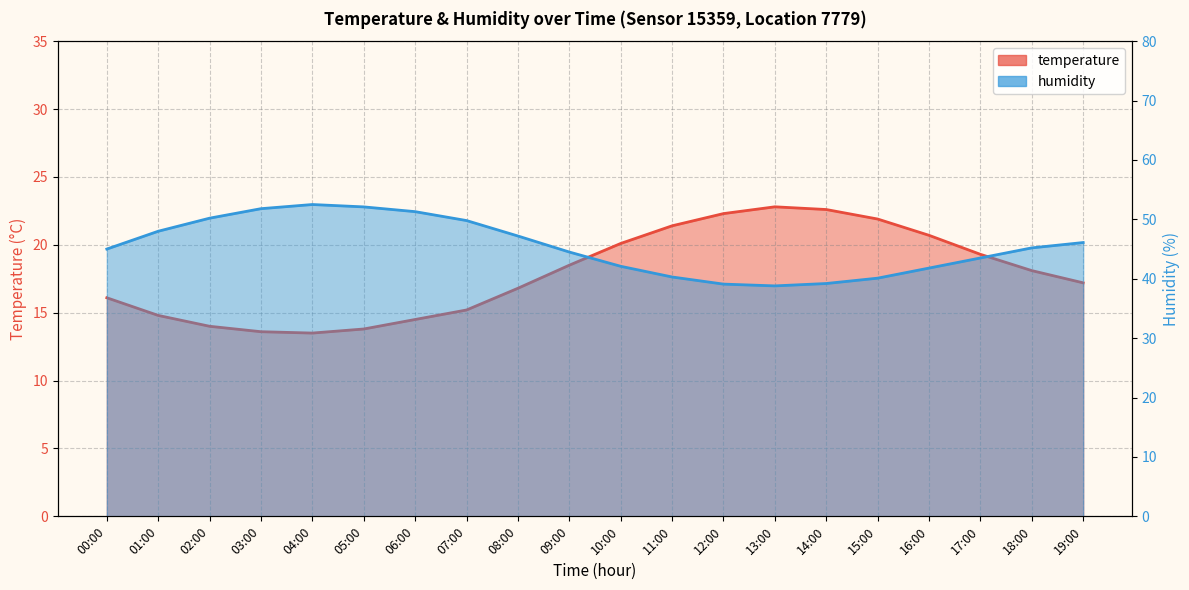

True or false: temperature has a value of 19.3 at 17:00.

True